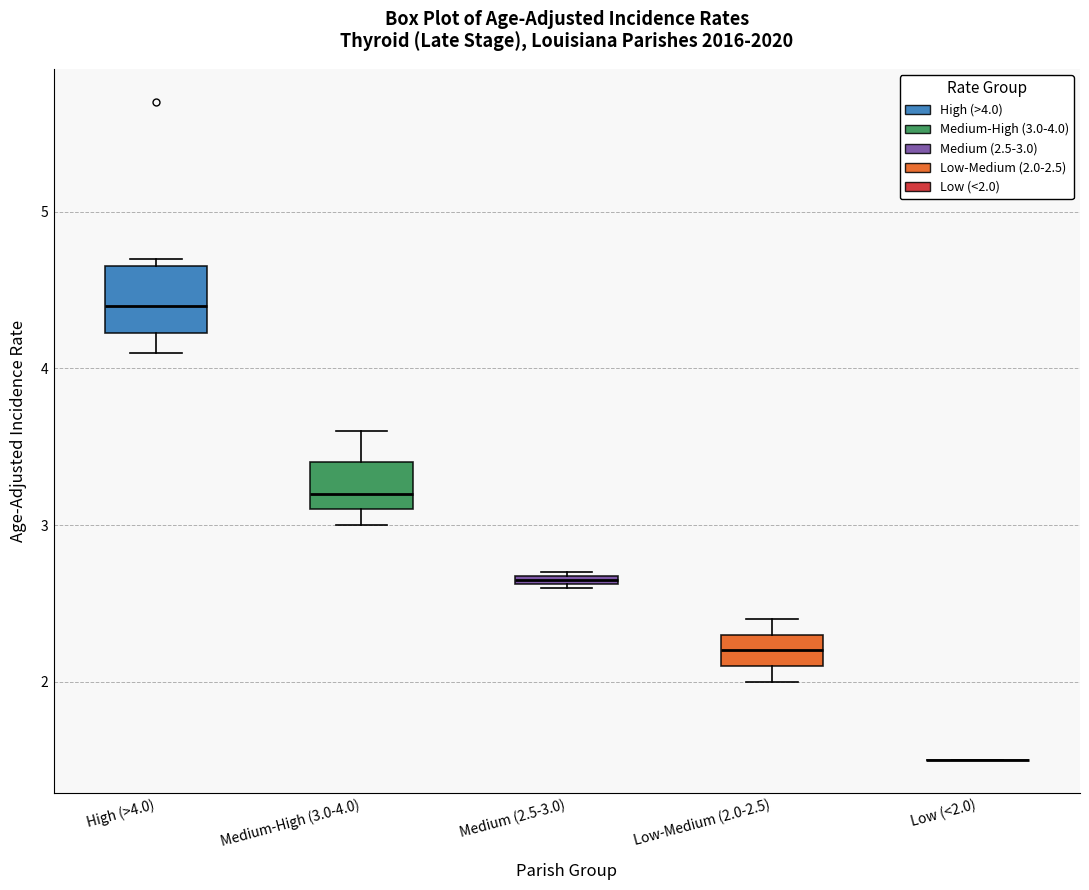

Where does the lower whisker of the box for Medium-High (3.0-4.0) end on the y-axis? The values are not printed on the chart, so give them approximately, as read against the axis.

3.0